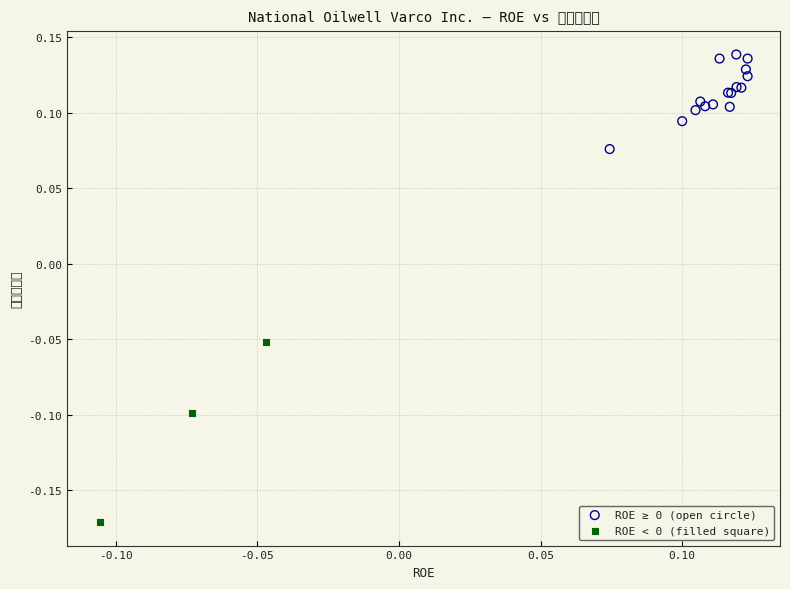

Which series contains the lowest Y value?

ROE < 0 (filled square)